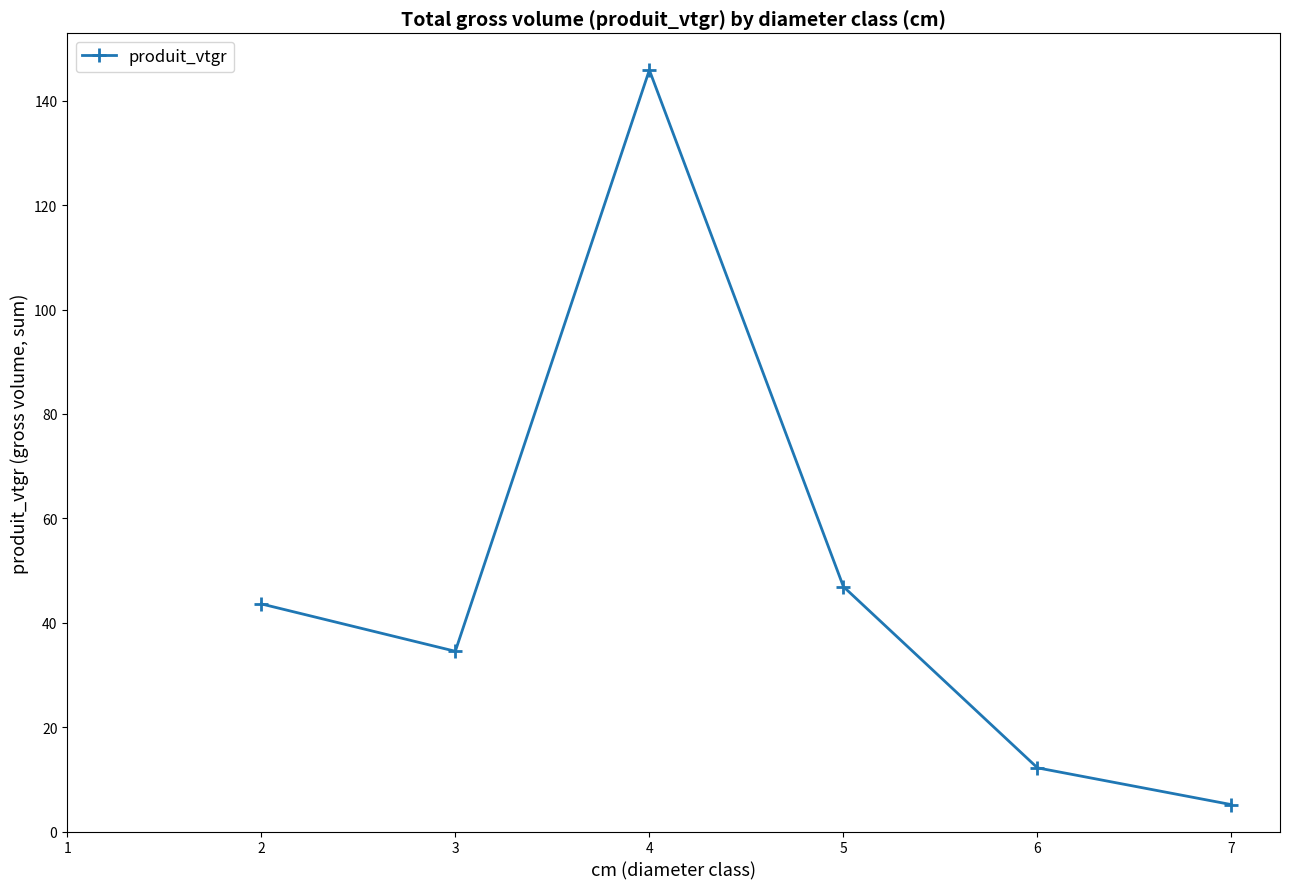

Reading left to right, extract all data points from this chart.

43.6	34.5	145.9	46.9	12.2	5.2